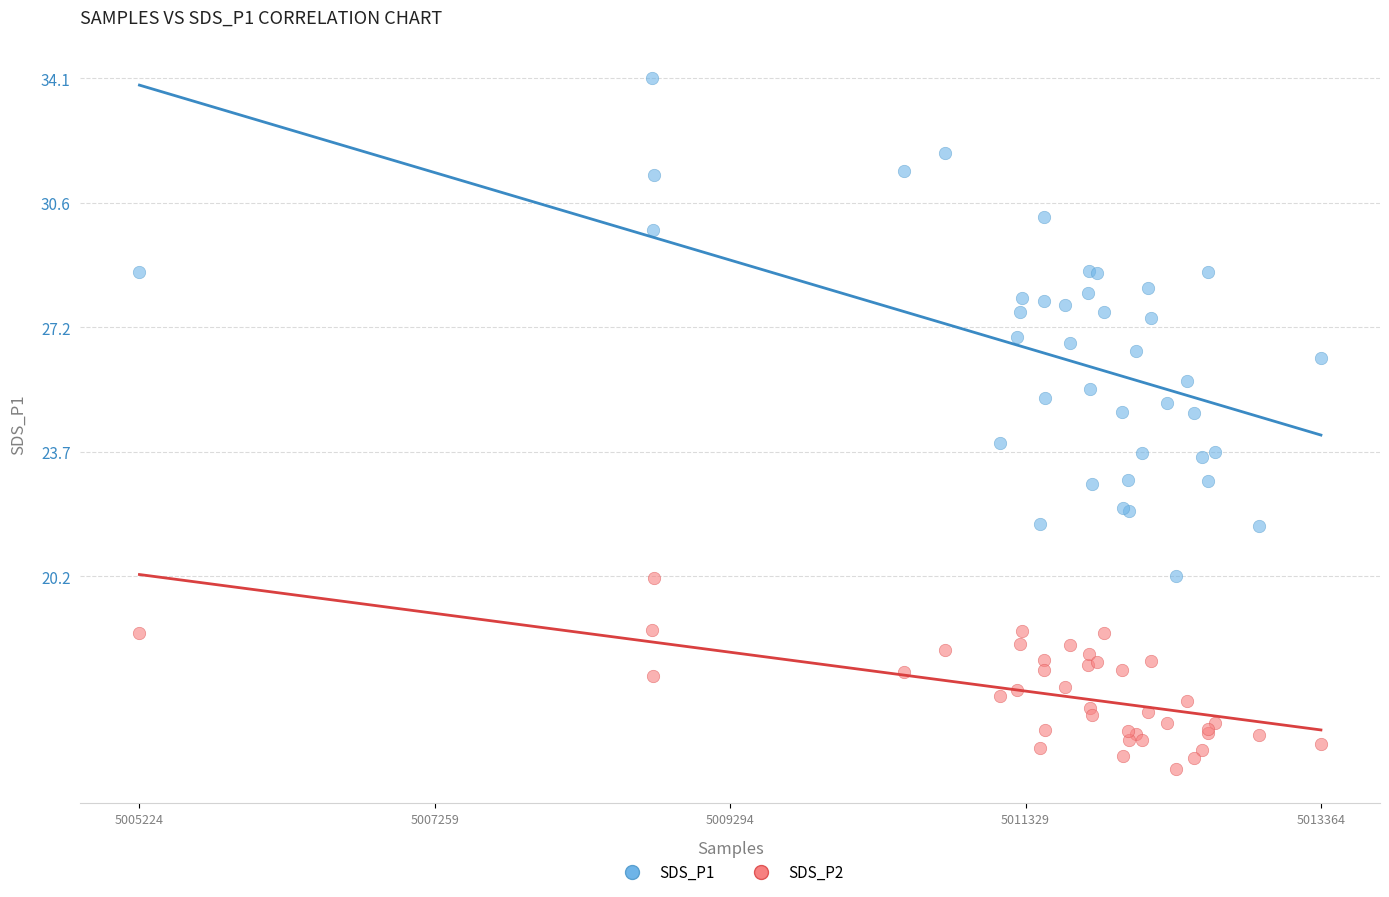

Which series has the largest Y range (max minus min)?

SDS_P1